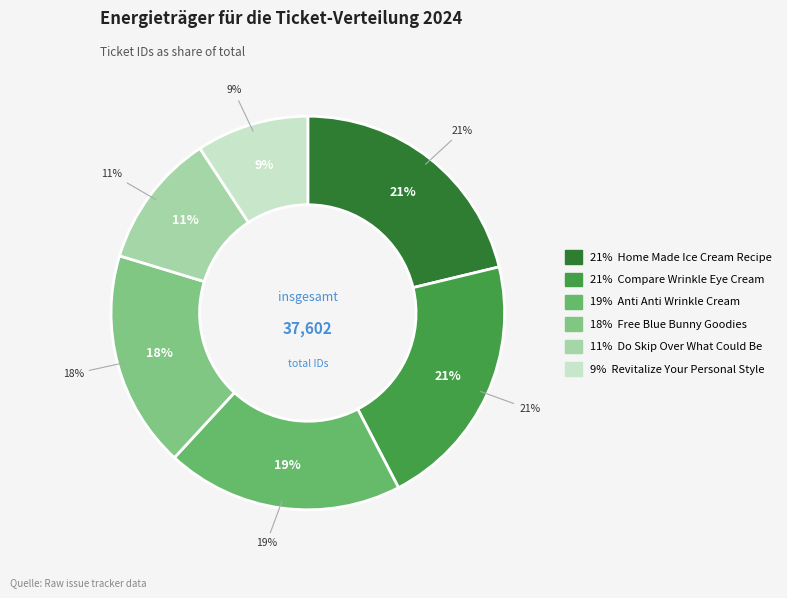

Which category has the smallest portion of the pie?

Revitalize Your Personal Style